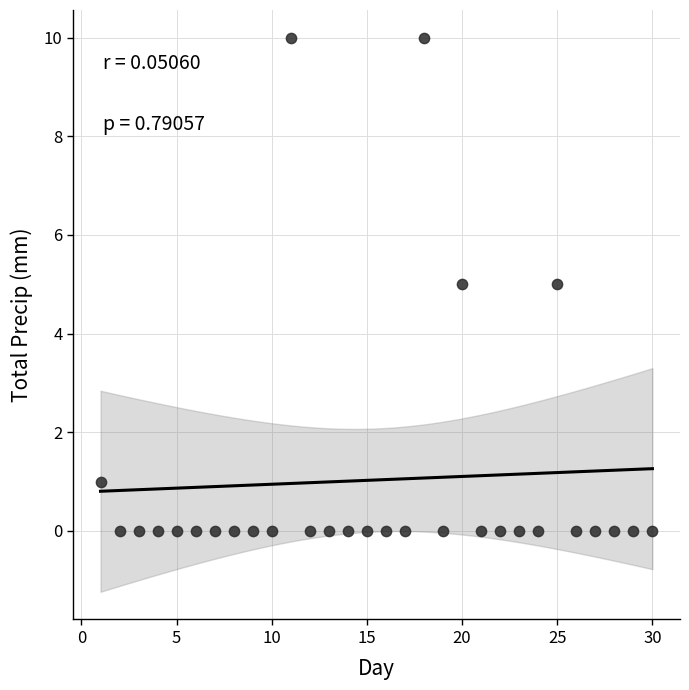

What is the range of Y values (max minus min)?

10